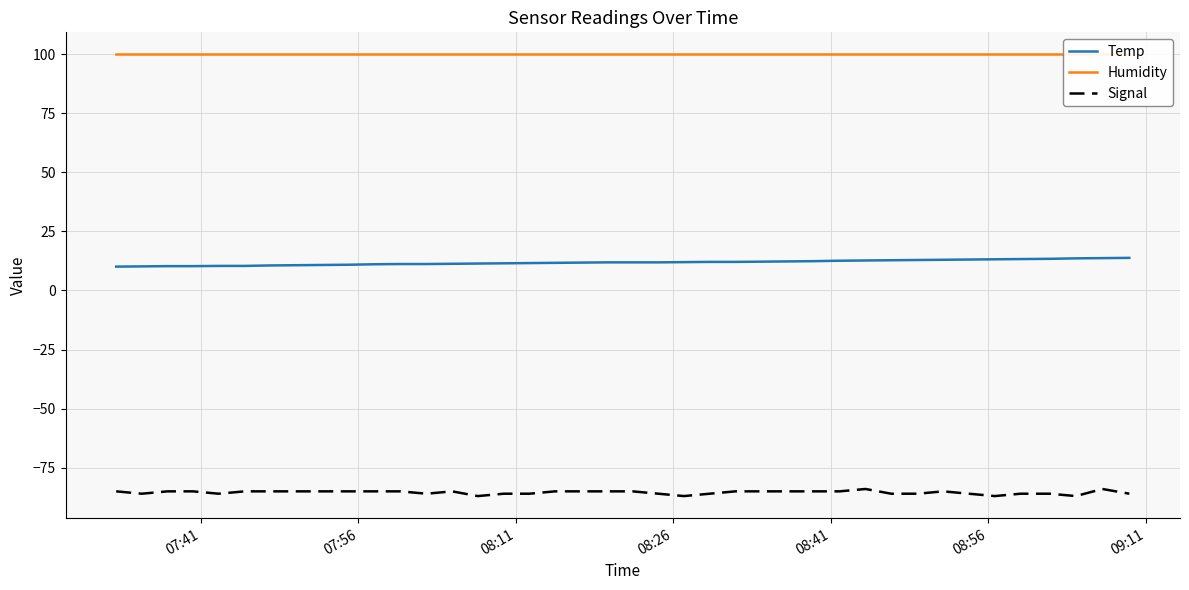

True or false: Humidity and Temp cross at least once.

False